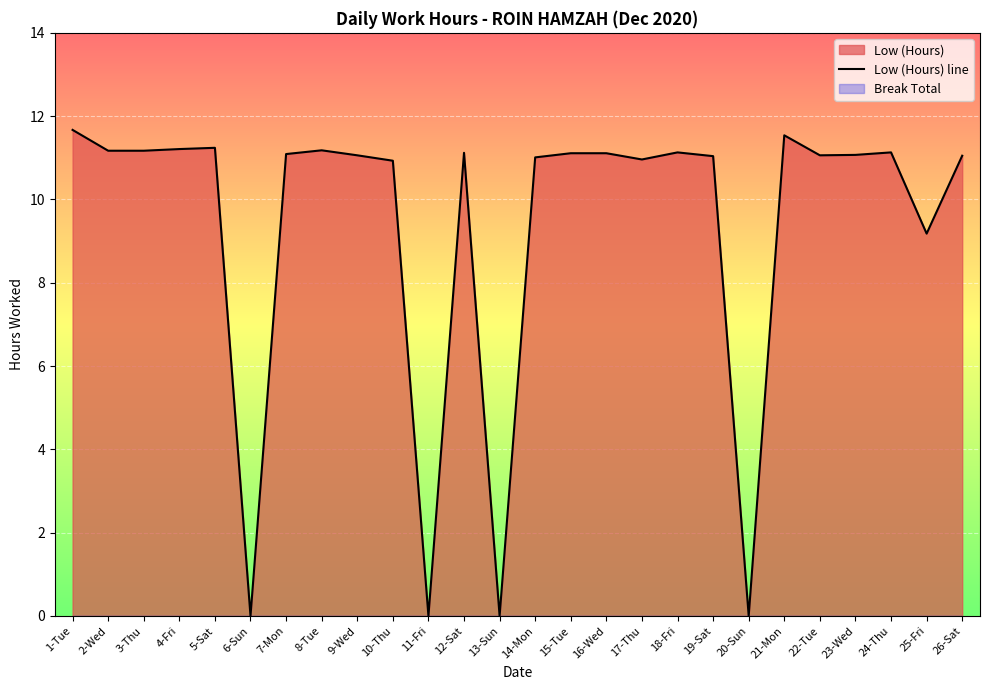

What is the difference between the maximum and minimum values?

11.7